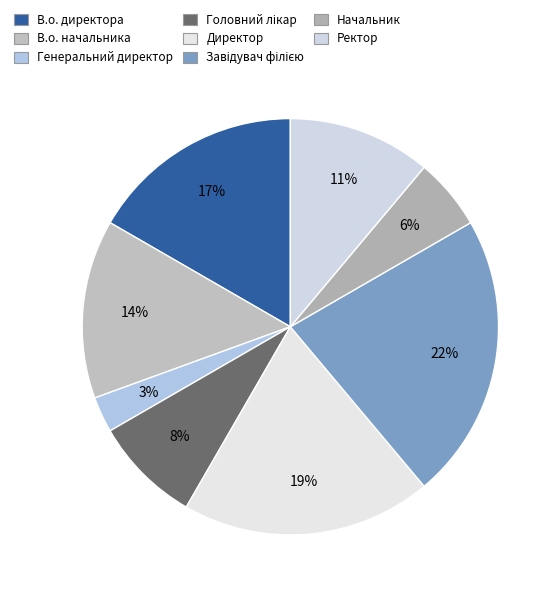

To the nearest percent, what is the average slice percentage?

12%